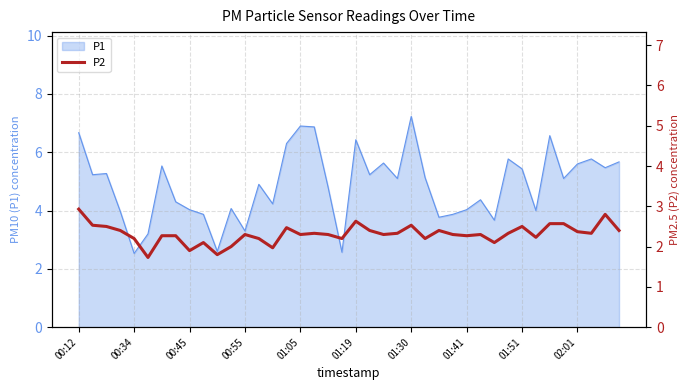

Which category has the highest value in the P1 series?

01:30